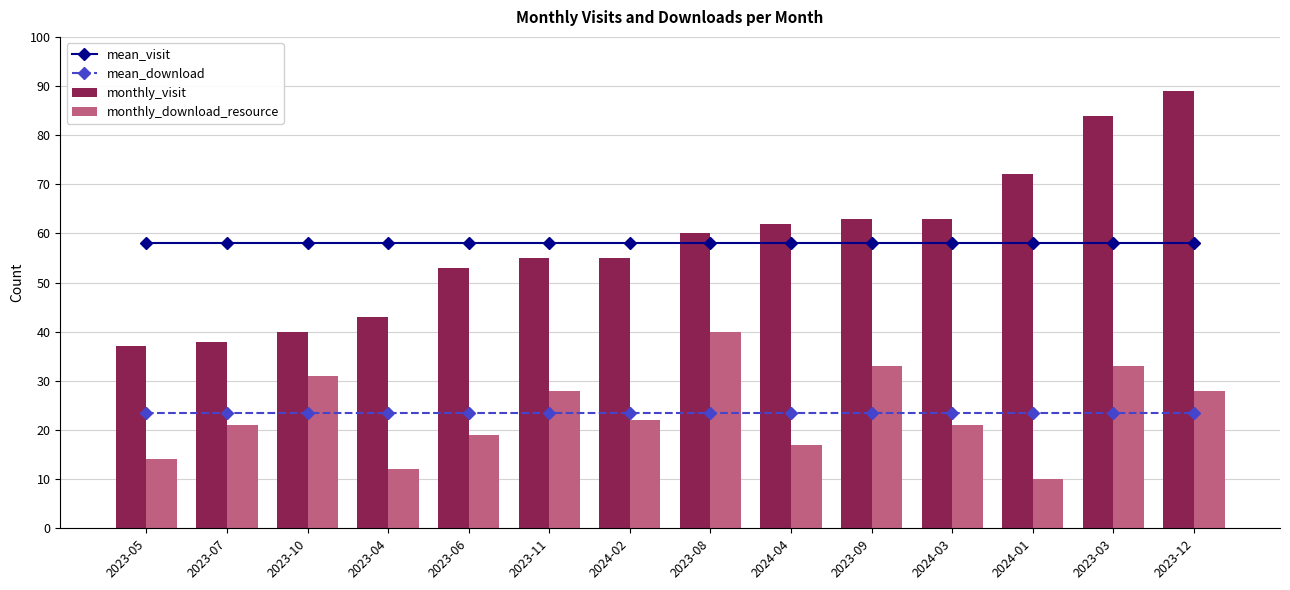

What is the highest value of the monthly_visit series?

89